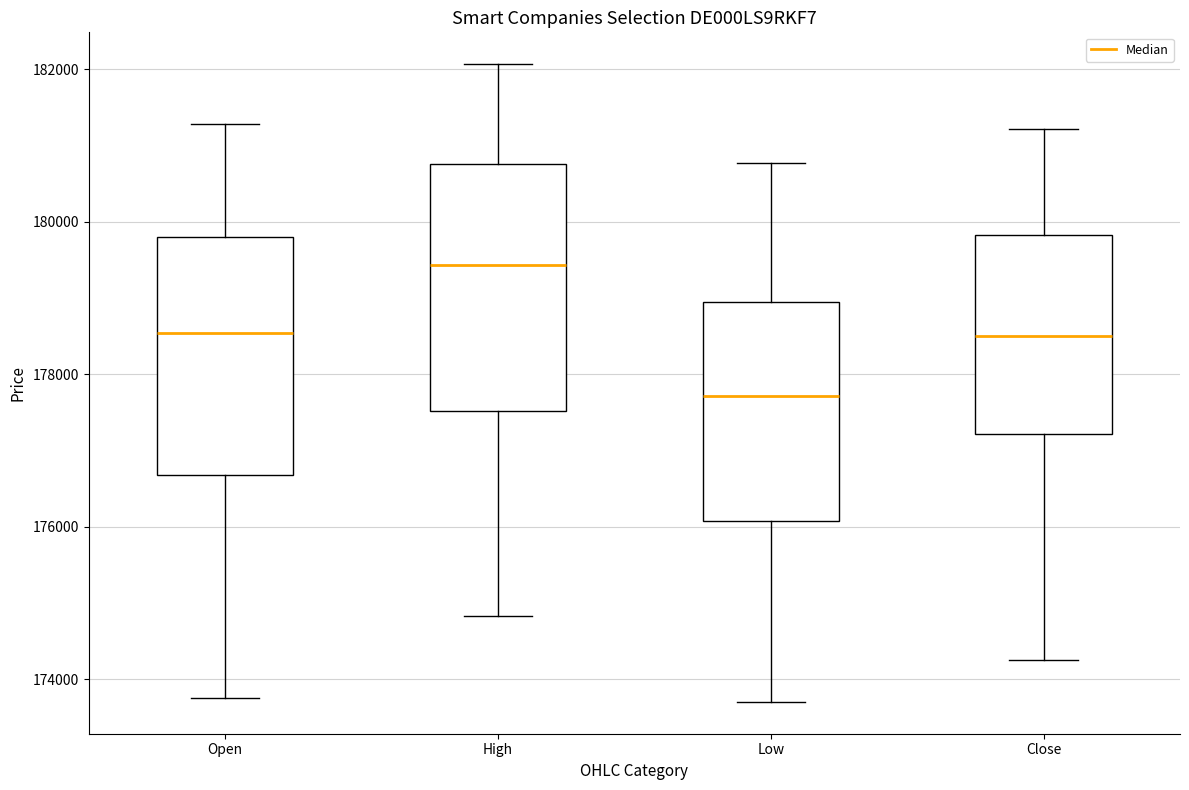

Which box has the highest median line?

High